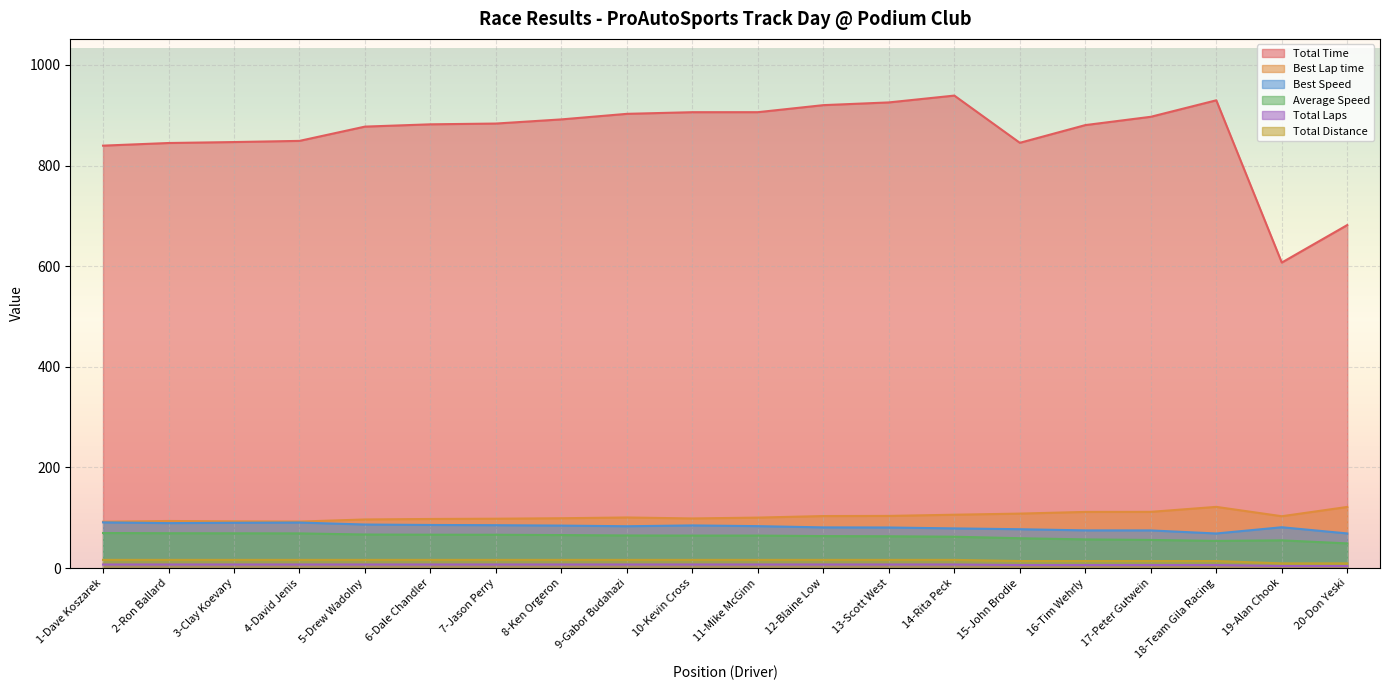

What is the difference between the highest and lowest values at 13-Scott West?

918.5